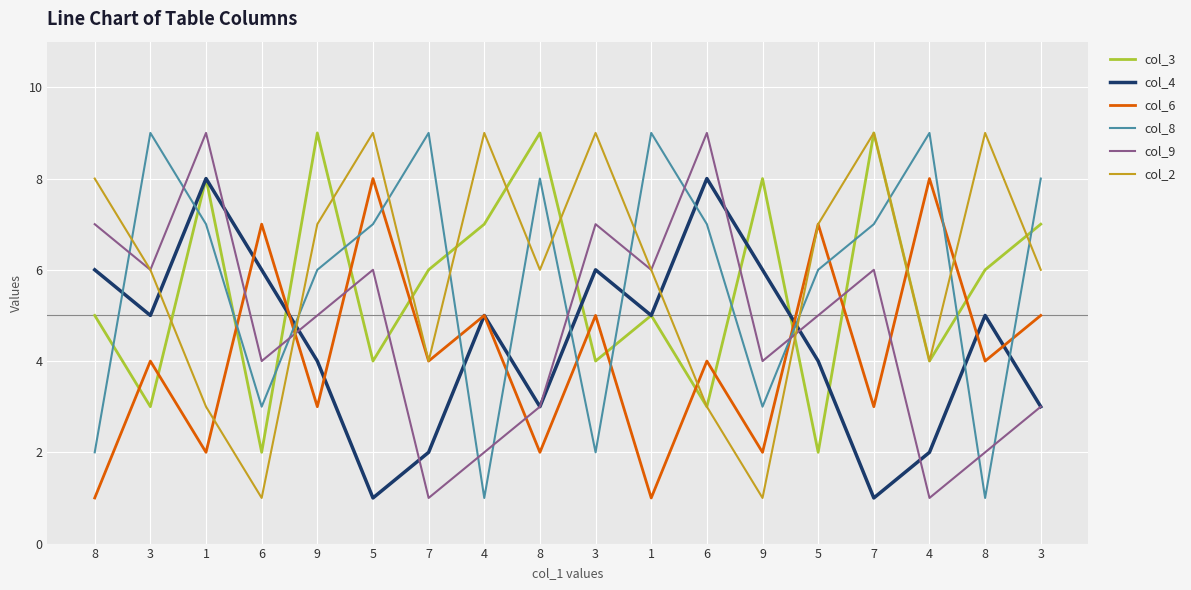

Count the number of categories in the chart.

18